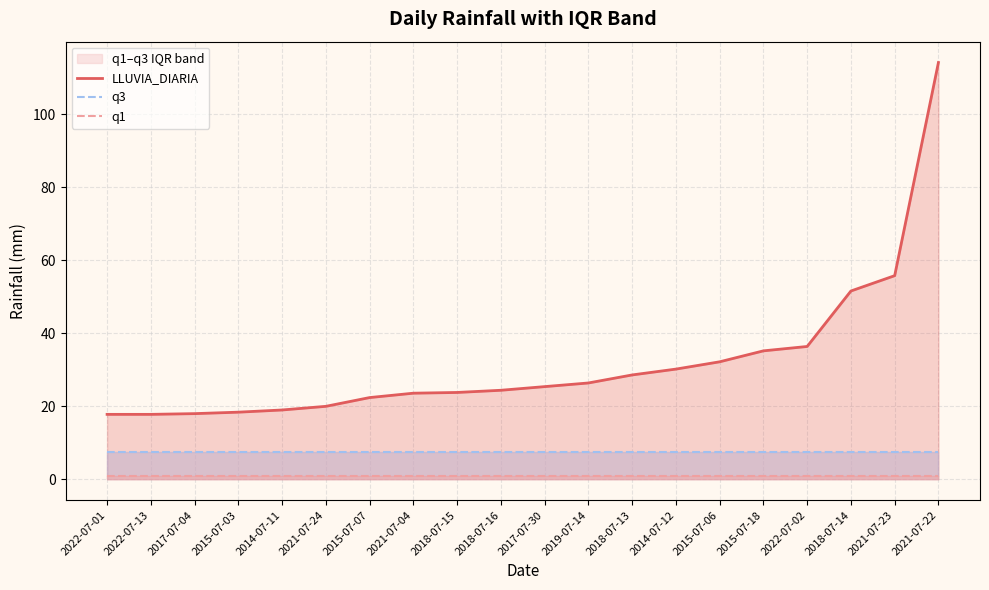

Where is q1 nearest to the value 1?

2022-07-01